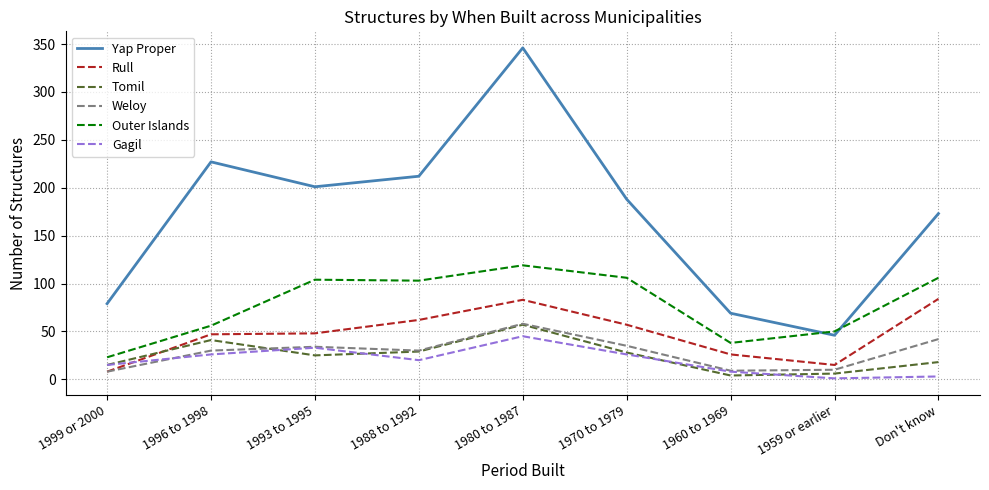

Rank the series at 1959 or earlier from highest to lowest value.

Outer Islands, Yap Proper, Rull, Weloy, Tomil, Gagil